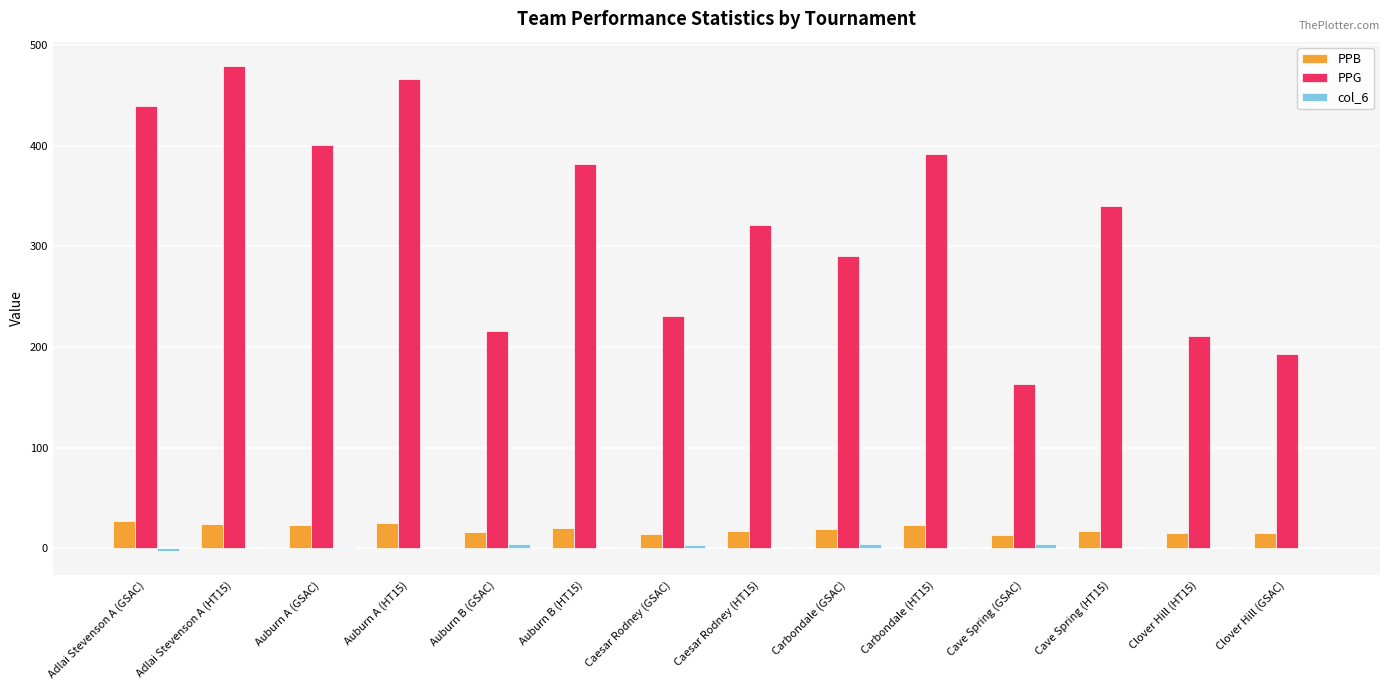

Which series has the largest total across all categories?

PPG